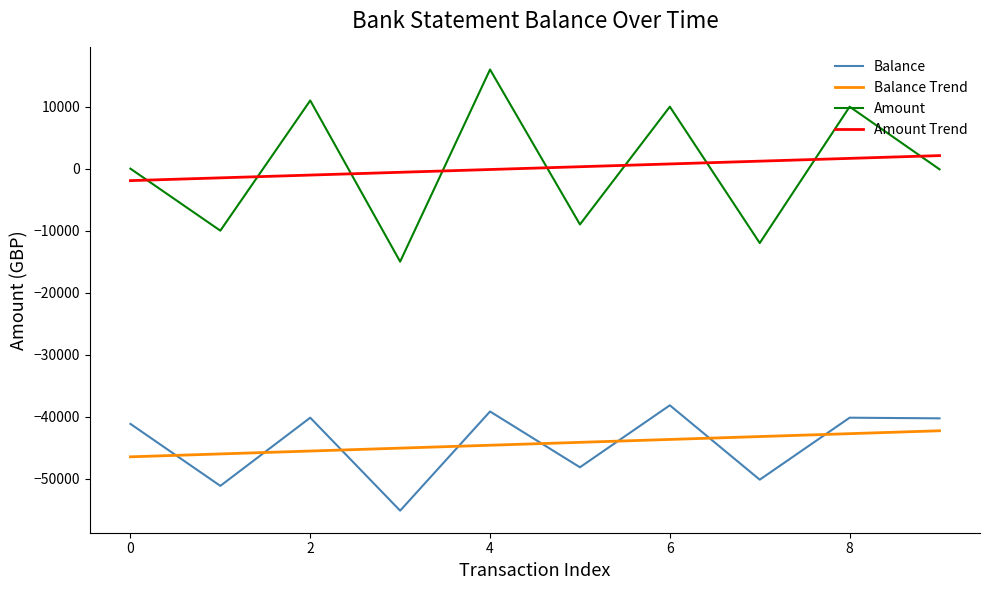

True or false: Balance and Amount intersect in this chart.

False